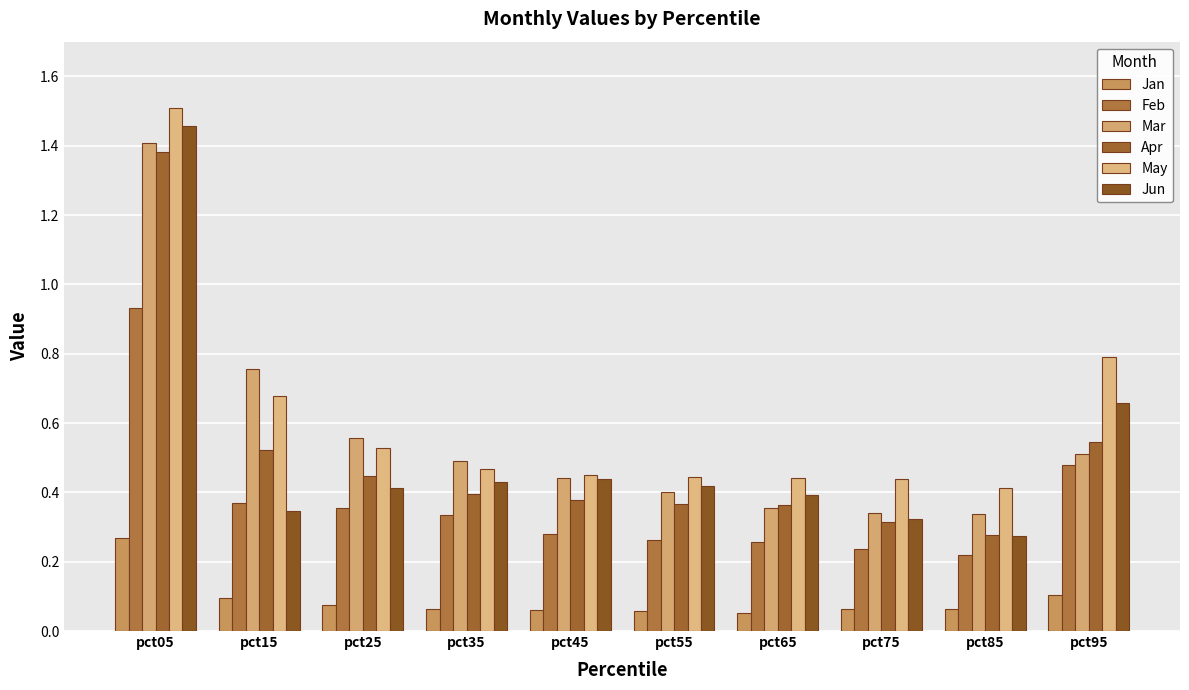

Does the chart contain any negative values?

No